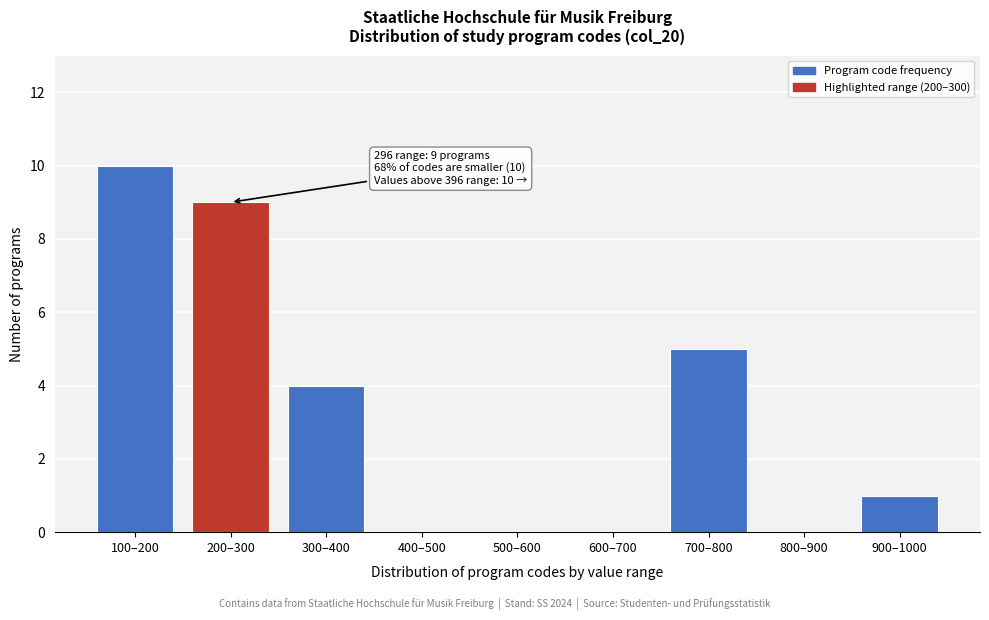

Reading left to right, what are all the values shown in this chart?

100–200=10	200–300=9	300–400=4	400–500=0	500–600=0	600–700=0	700–800=5	800–900=0	900–1000=1